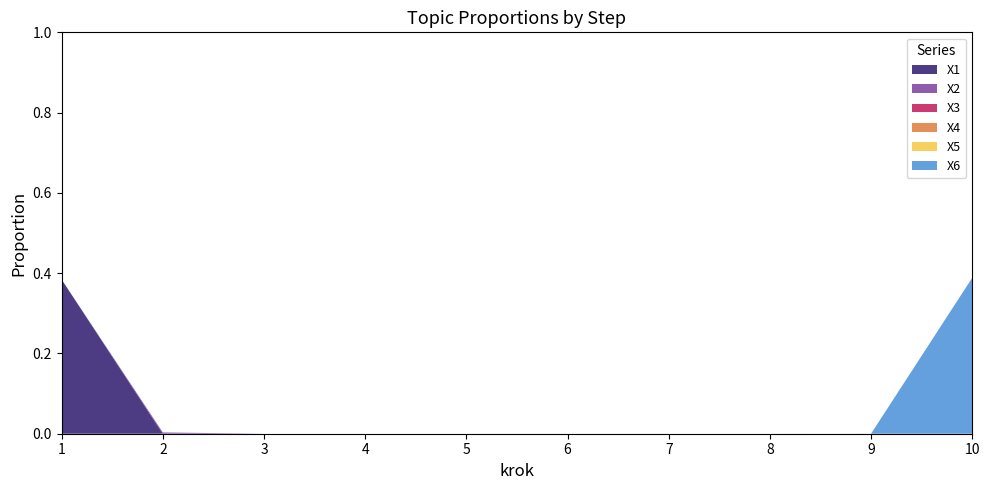

Reading left to right, list all the values displayed in this chart.

X1: 0.4	0.0	0.0	0.0	0.0	0.0	0.0	0.0	0.0	0.0
X2: 0.0	0.0	0.0	0.0	0.0	0.0	0.0	0.0	0.0	0.0
X3: 0.0	0.0	0.0	0.0	0.0	0.0	0.0	0.0	0.0	0.0
X4: 0.0	0.0	0.0	0.0	0.0	0.0	0.0	0.0	0.0	0.0
X5: 0.0	0.0	0.0	0.0	0.0	0.0	0.0	0.0	0.0	0.0
X6: 0.0	0.0	0.0	0.0	0.0	0.0	0.0	0.0	0.0	0.4